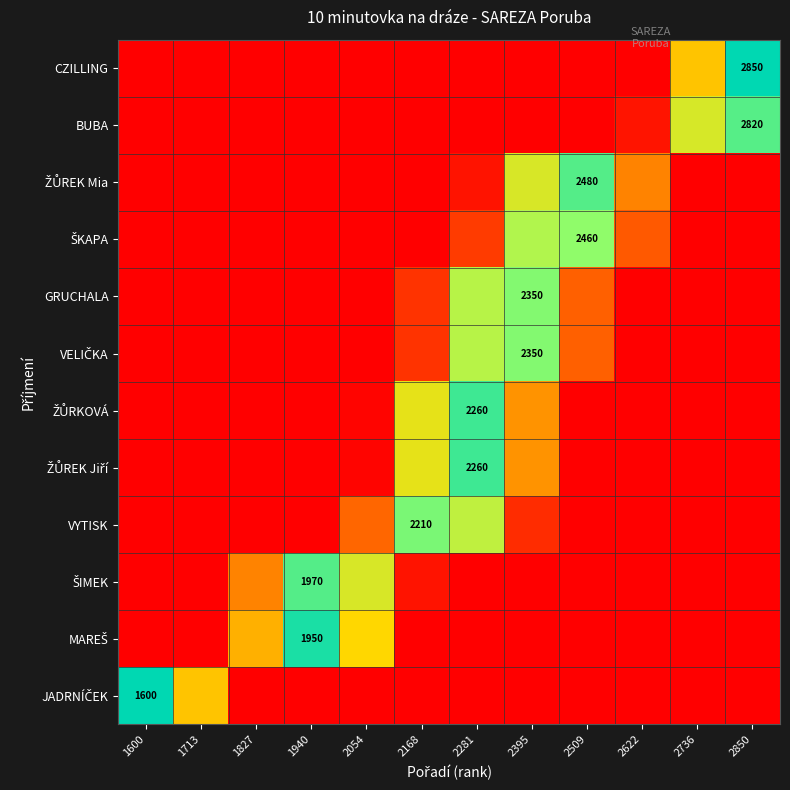

Between 1600 and 2509, which series saw the biggest shift?

JADRNÍČEK